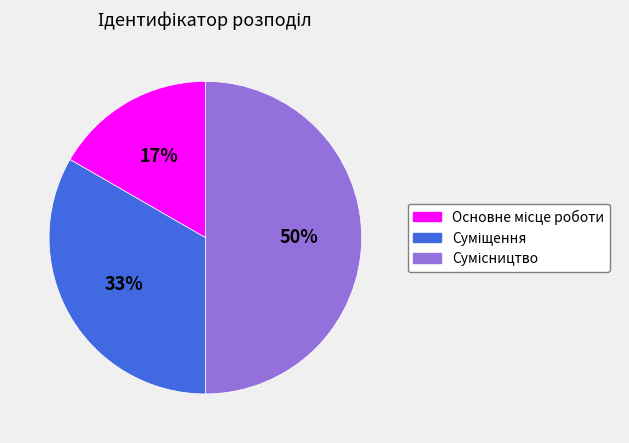

To the nearest percent, what is the average slice percentage?

33%